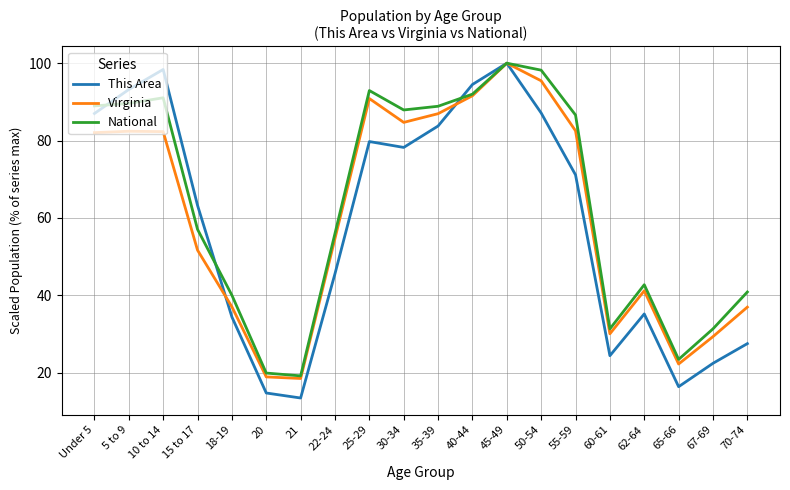

What position from the right is 5 to 9?

19